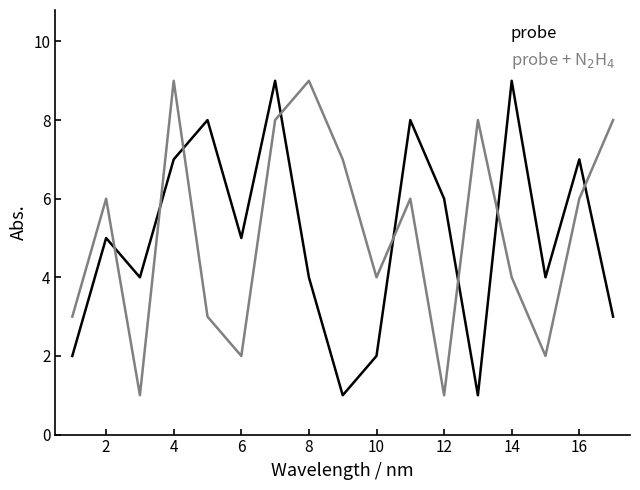

What is the highest value of the probe series?

9